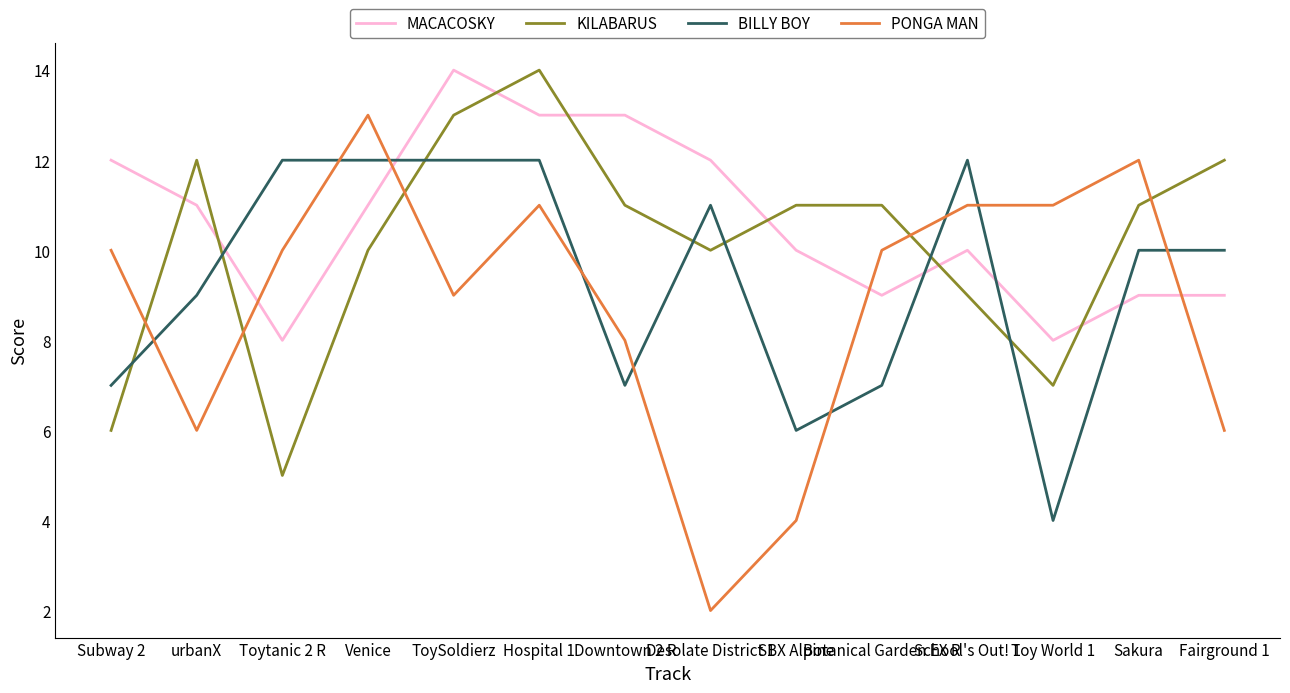

True or false: KILABARUS and PONGA MAN intersect in this chart.

True